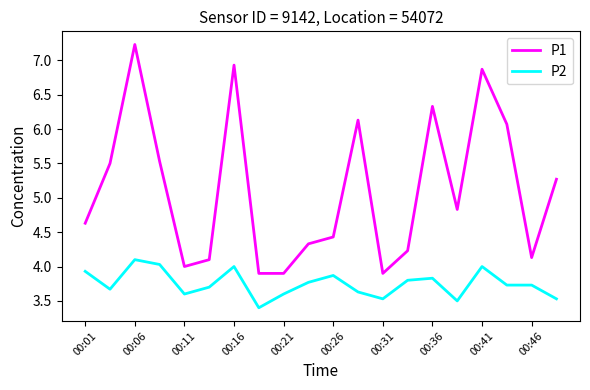

True or false: P1 and P2 cross at least once.

False